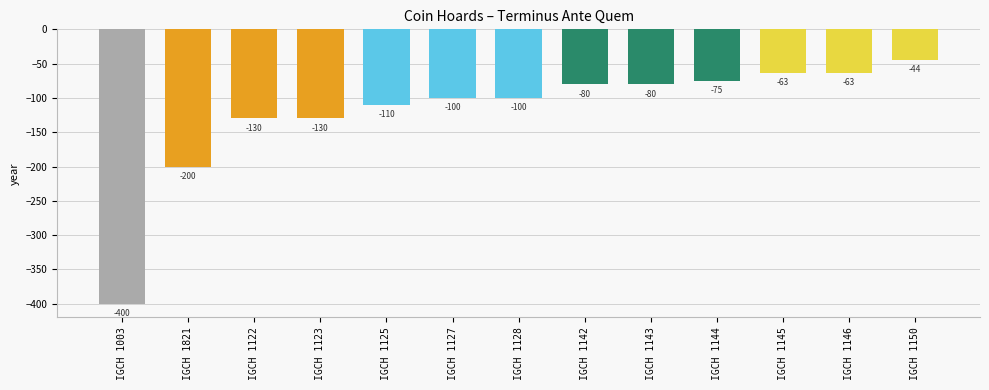

Between IGCH 1821 and IGCH 1003, which is larger?

IGCH 1821